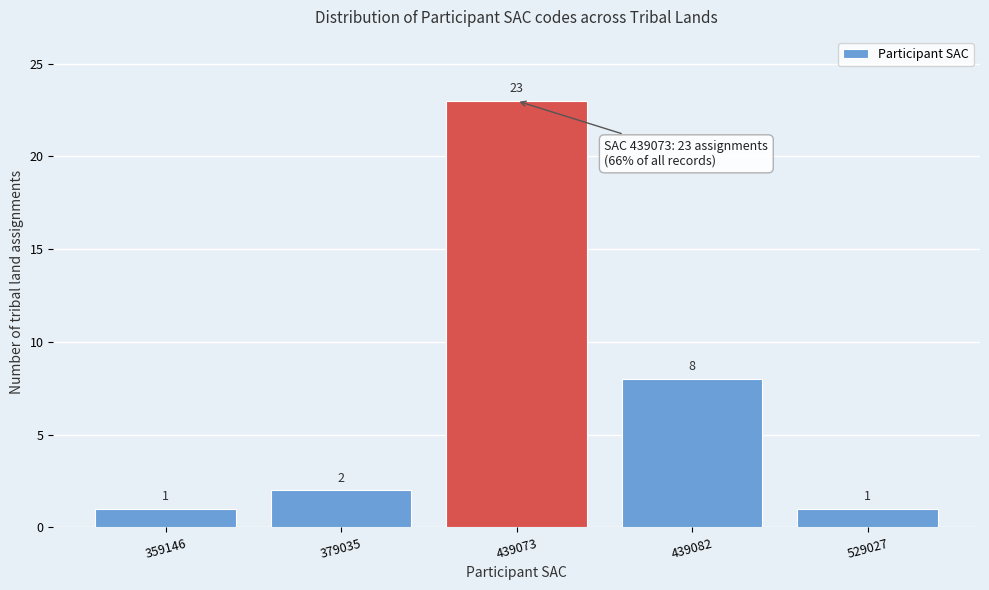

Reading right to left, list all the values displayed in this chart.

529027=1	439082=8	439073=23	379035=2	359146=1